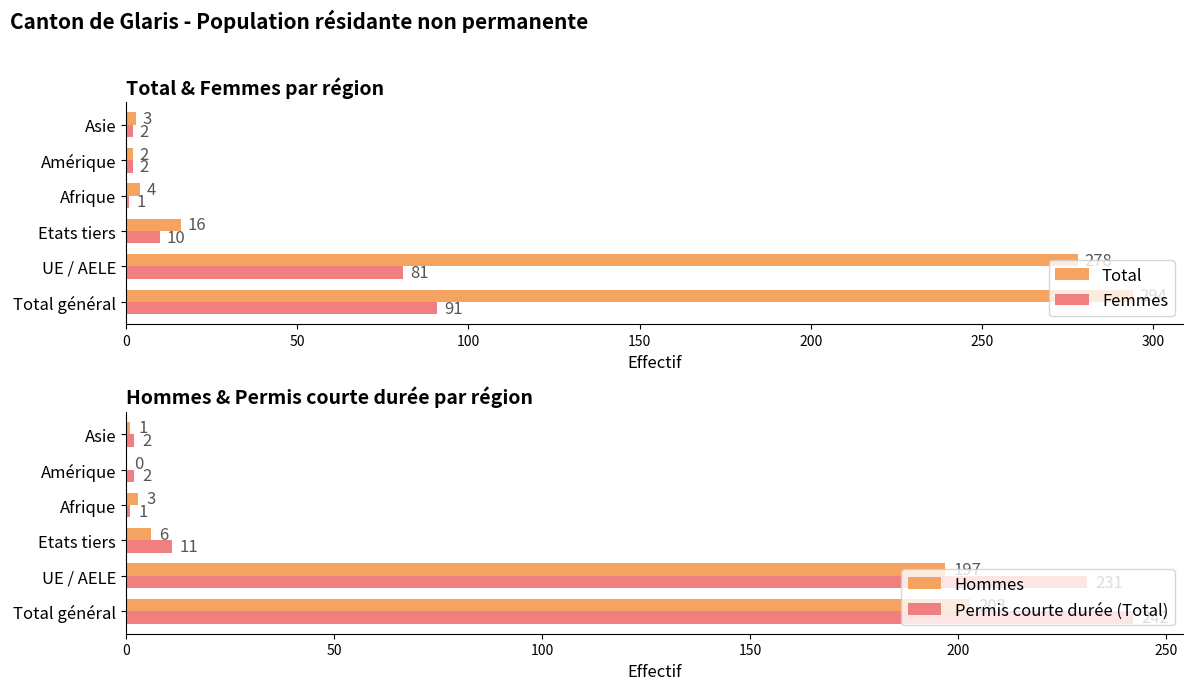

What is the sum of the Hommes values at Afrique and Etats tiers?

9